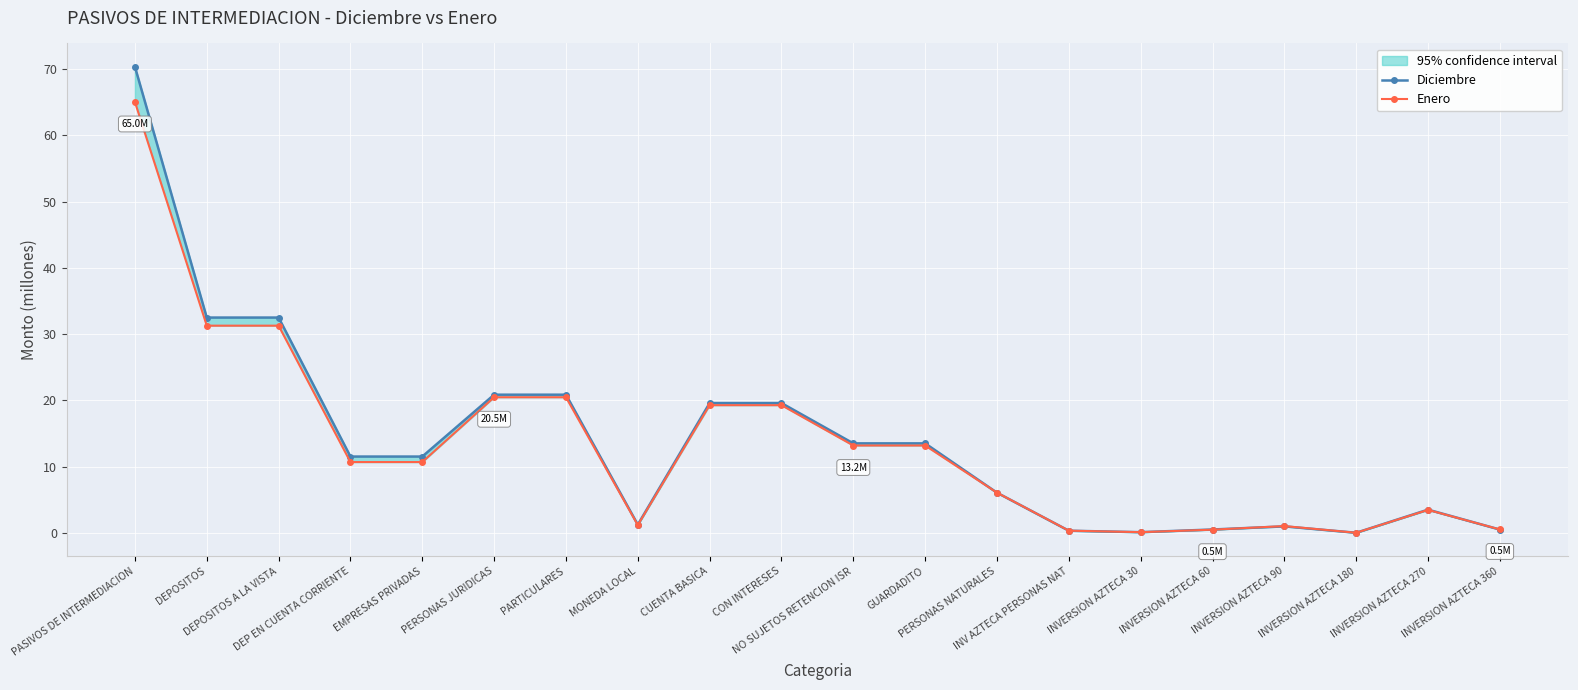

How many intersections are there between Diciembre and Enero?

5